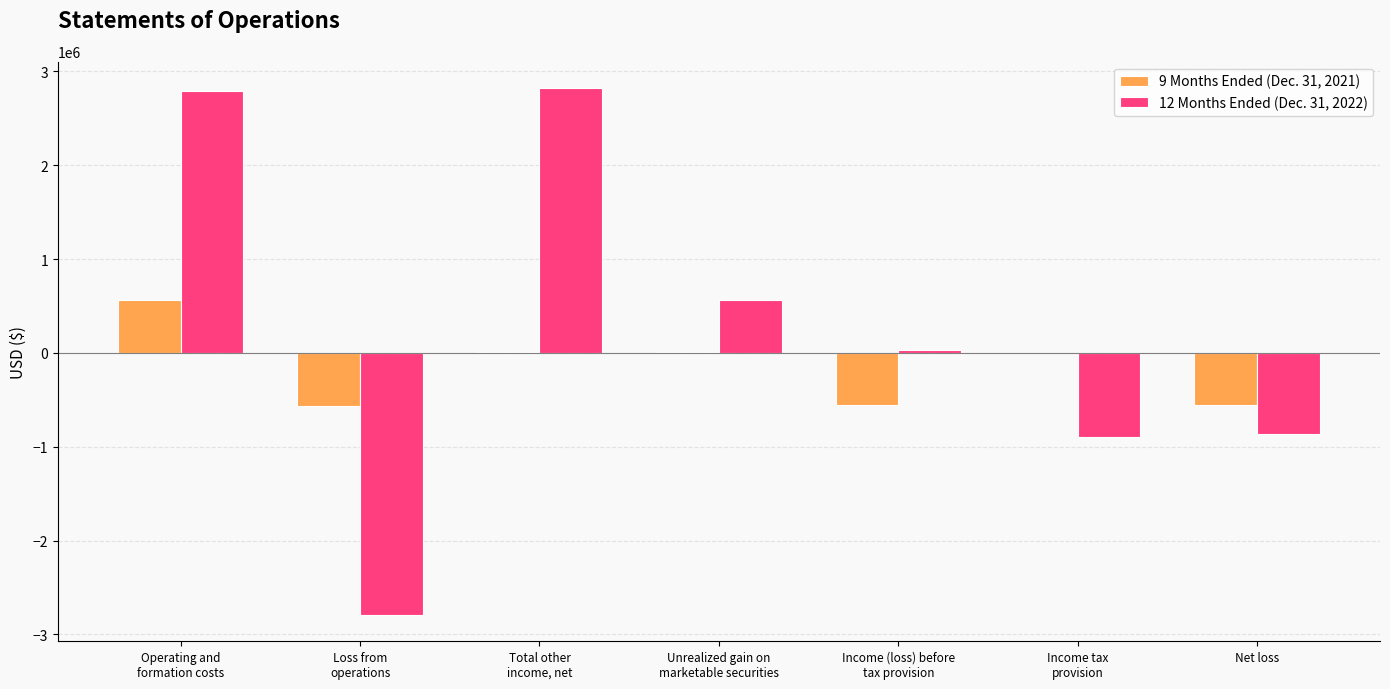

Is it true that 9 Months Ended (Dec. 31, 2021) equals 5300 at Total other
income, net?

True